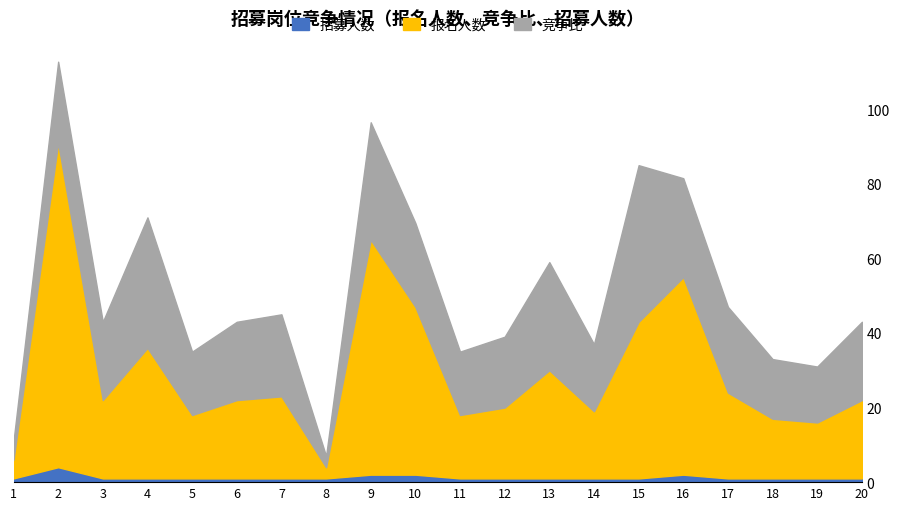

Does the chart have visible grid lines?

No